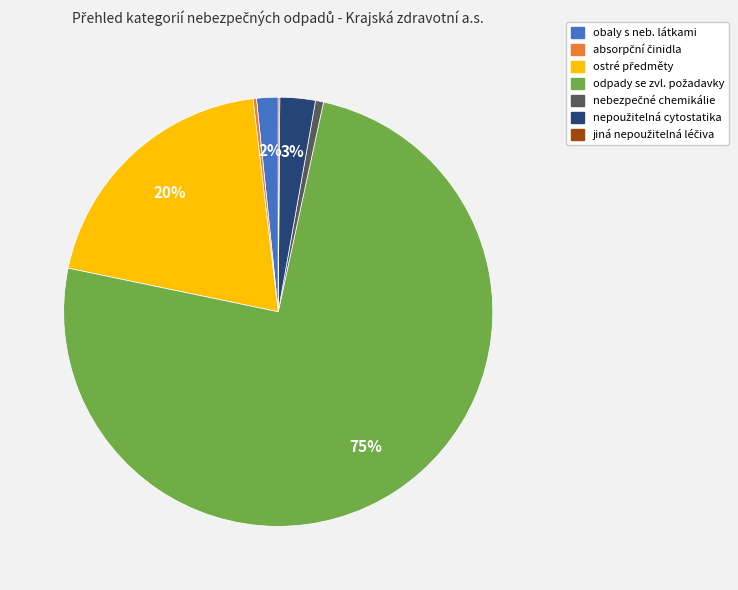

Does any single category account for the majority?

Yes